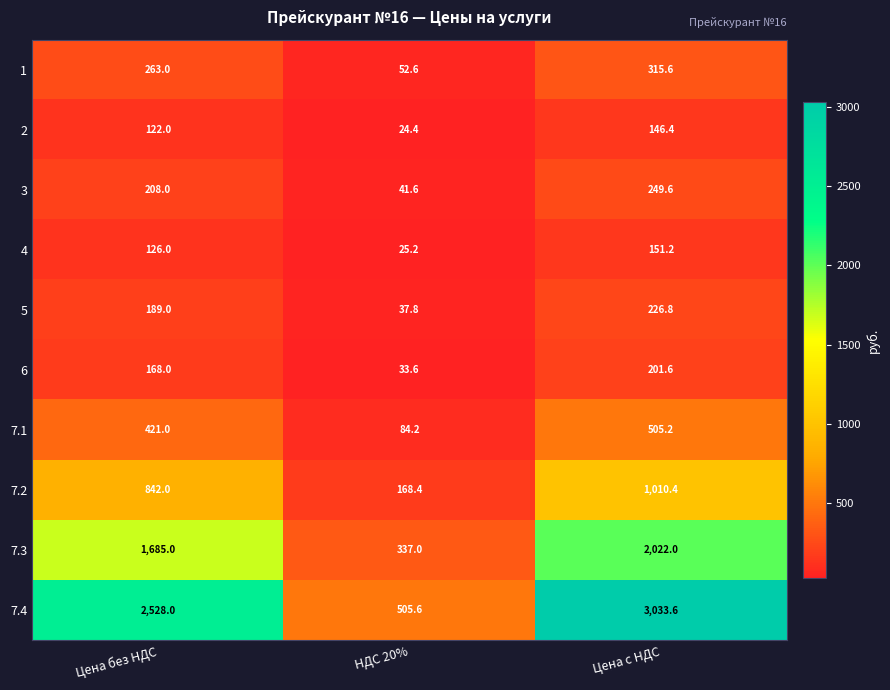

How many data points does each series have?

3